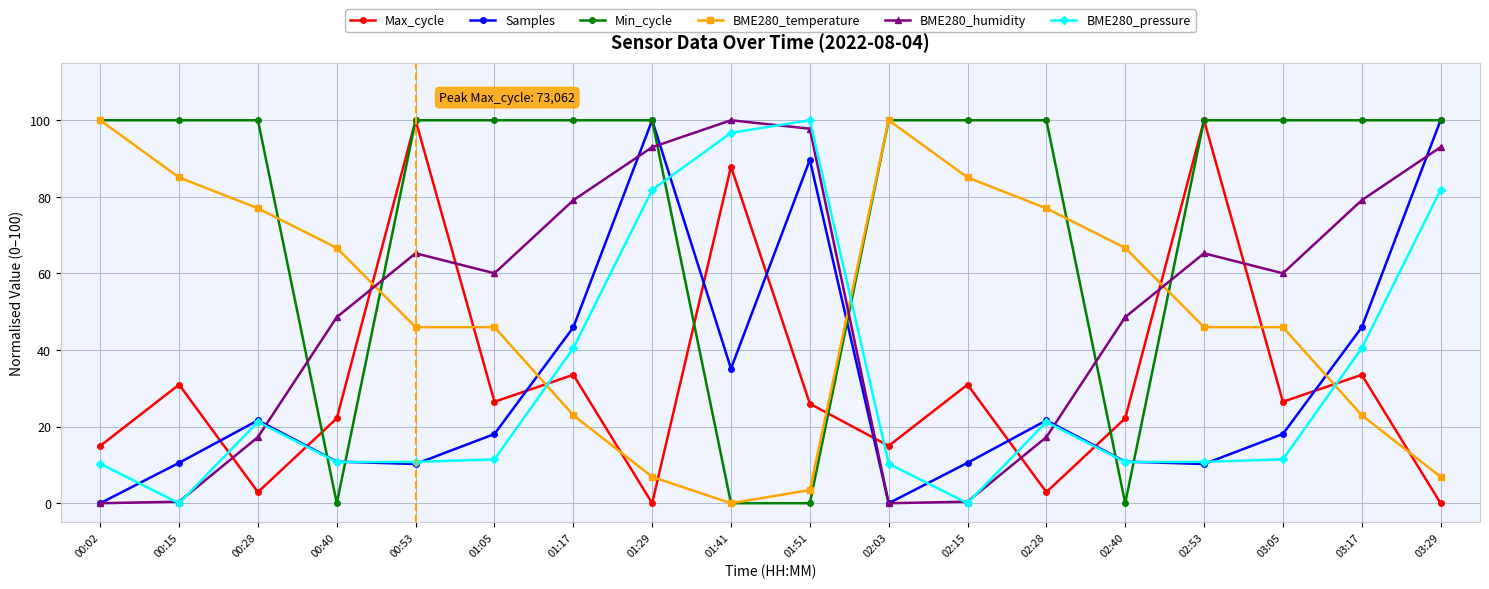

Count the number of categories in the chart.

18